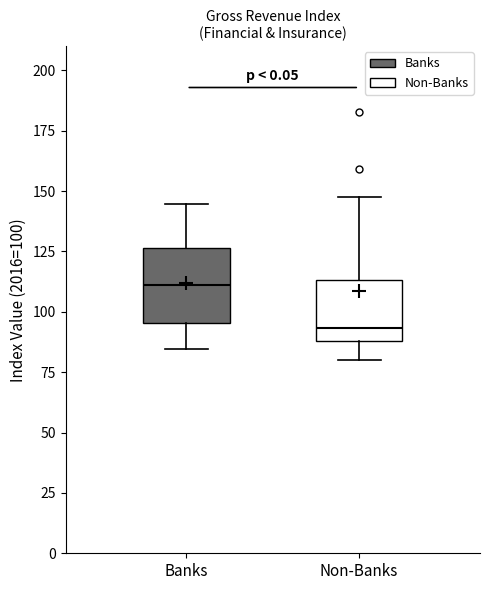

Reading left to right, read every box against the y-axis: the position of its median line, the range the box covers, and the ends of its whiskers. The values are not printed on the chart, so give them approximately, as read against the axis.

Banks: median 110, box 95 to 125, whiskers 85 to 145
Non-Banks: median 95, box 90 to 115, whiskers 80 to 145